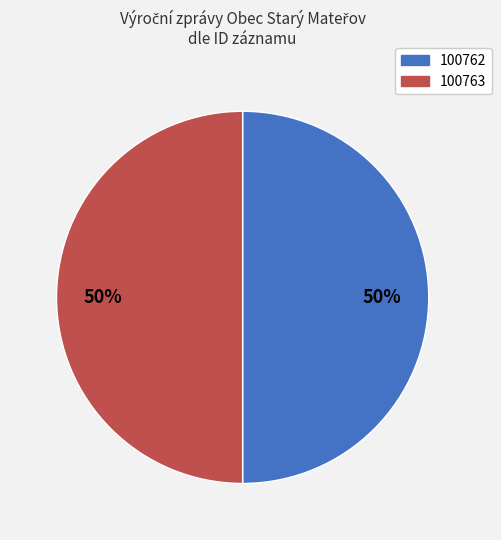

To the nearest percent, what portion does 100762 represent?

50%